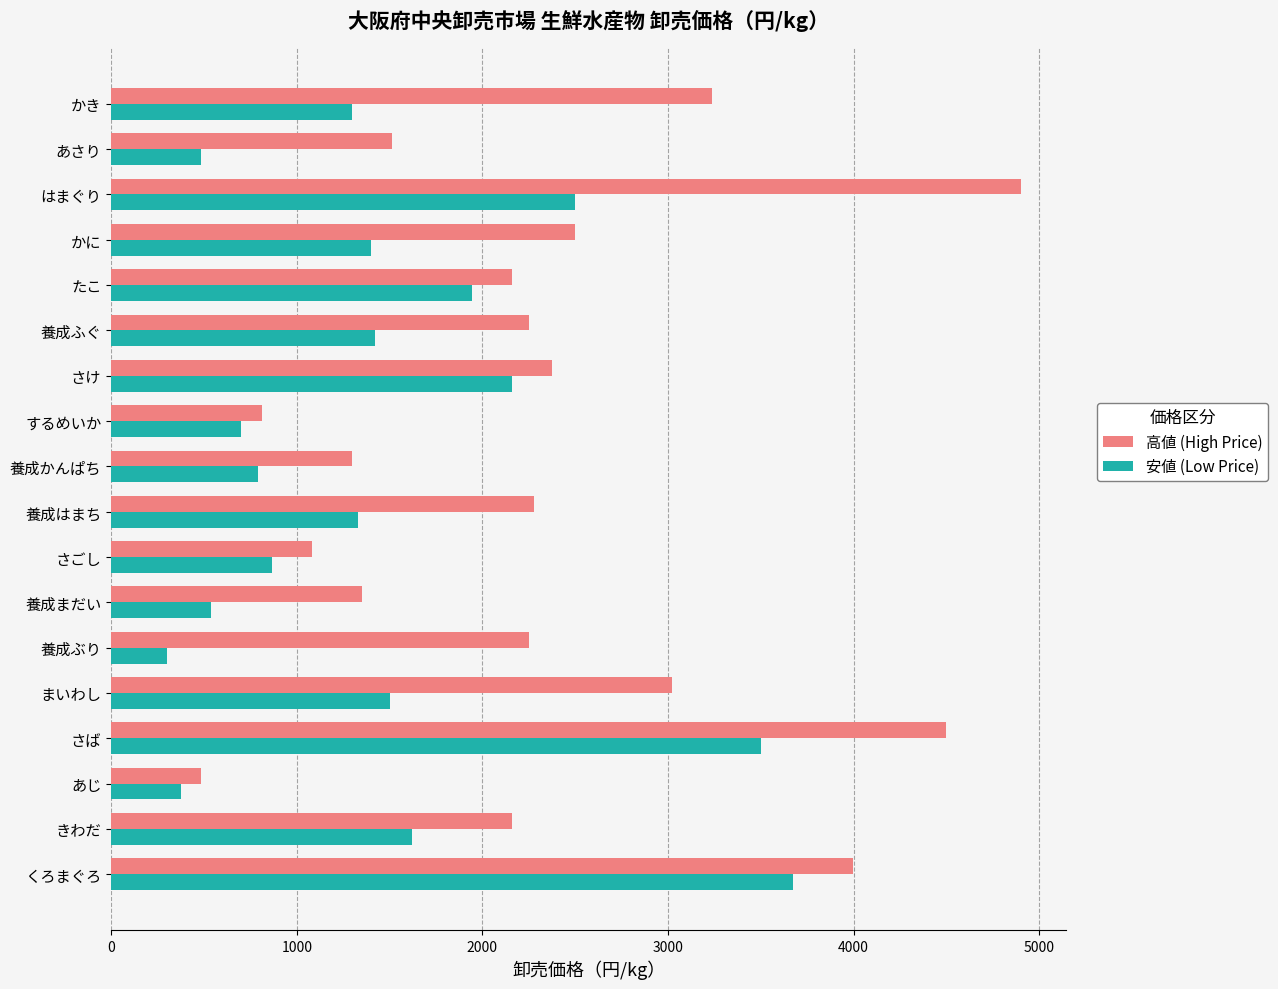

At which category is the sum across all series the highest?

さば